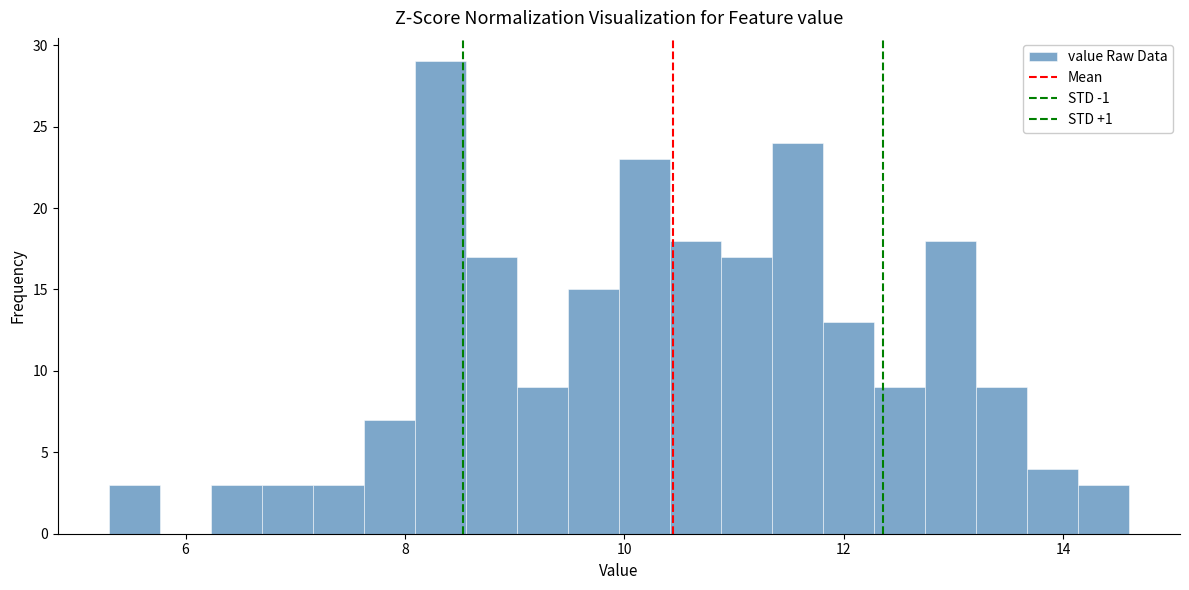

Around what value on the x-axis is the tallest bar? Give the approximate position of its centre, as read against the axis.

8.4